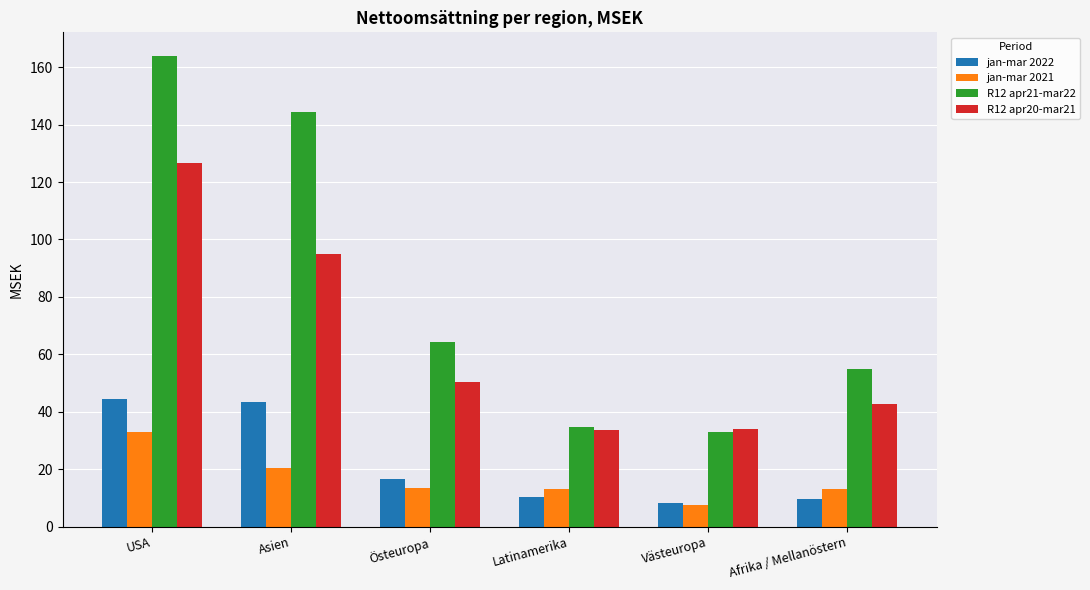

Rank the series by their maximum value, from highest to lowest.

R12 apr21-mar22, R12 apr20-mar21, jan-mar 2022, jan-mar 2021